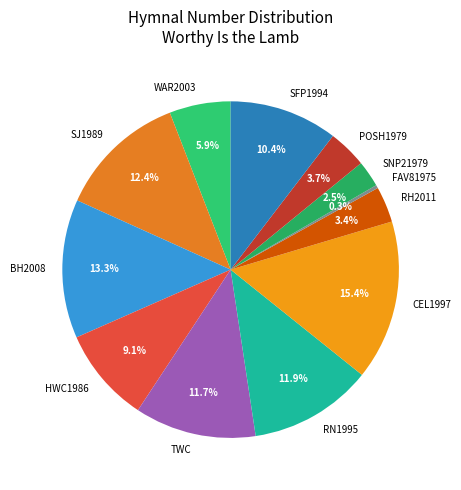

How many slices are in this pie chart?

12